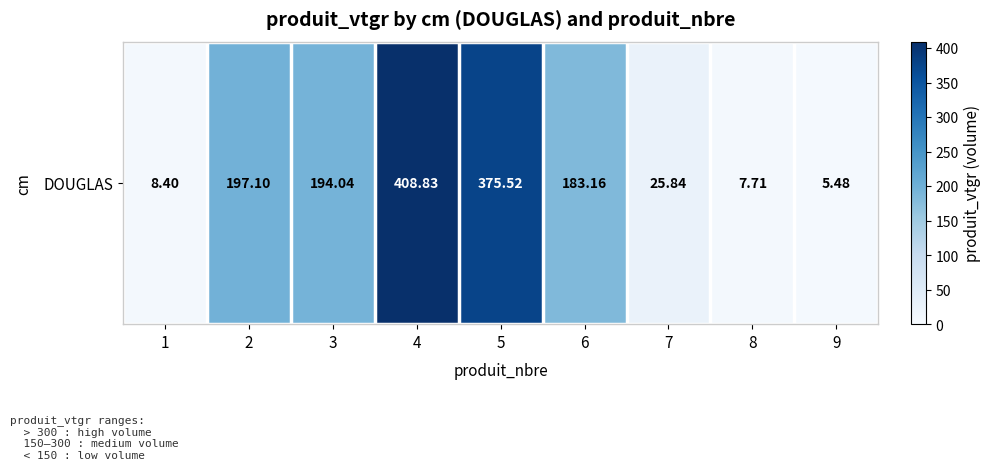

What is the maximum value shown in the chart?

408.8